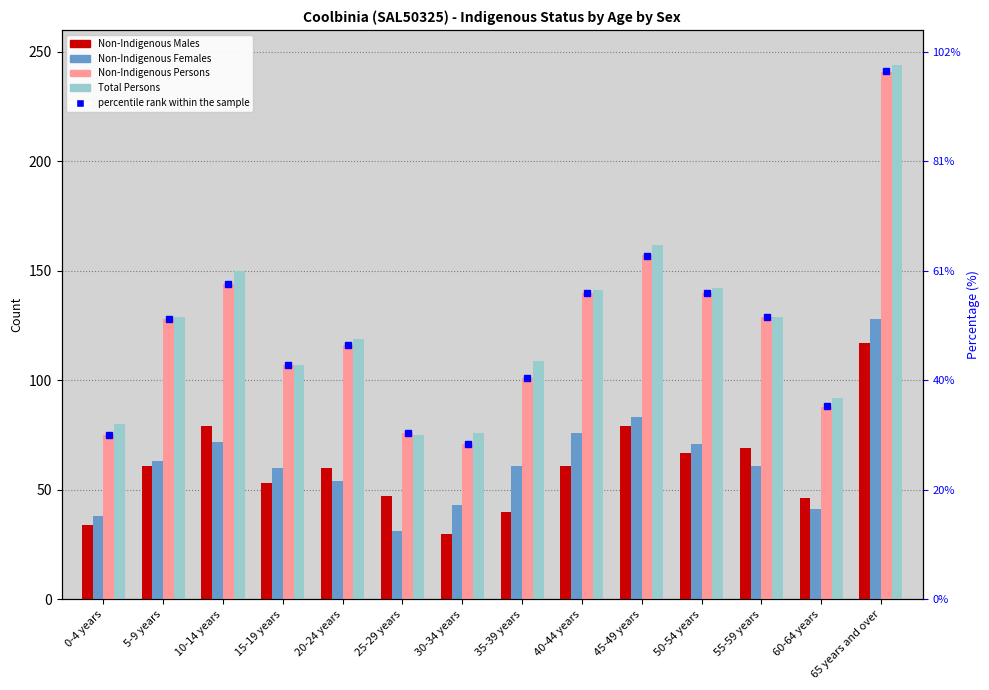

What is the sum of the Non-Indigenous Females values at 65 years and over and 60-64 years?

169.0